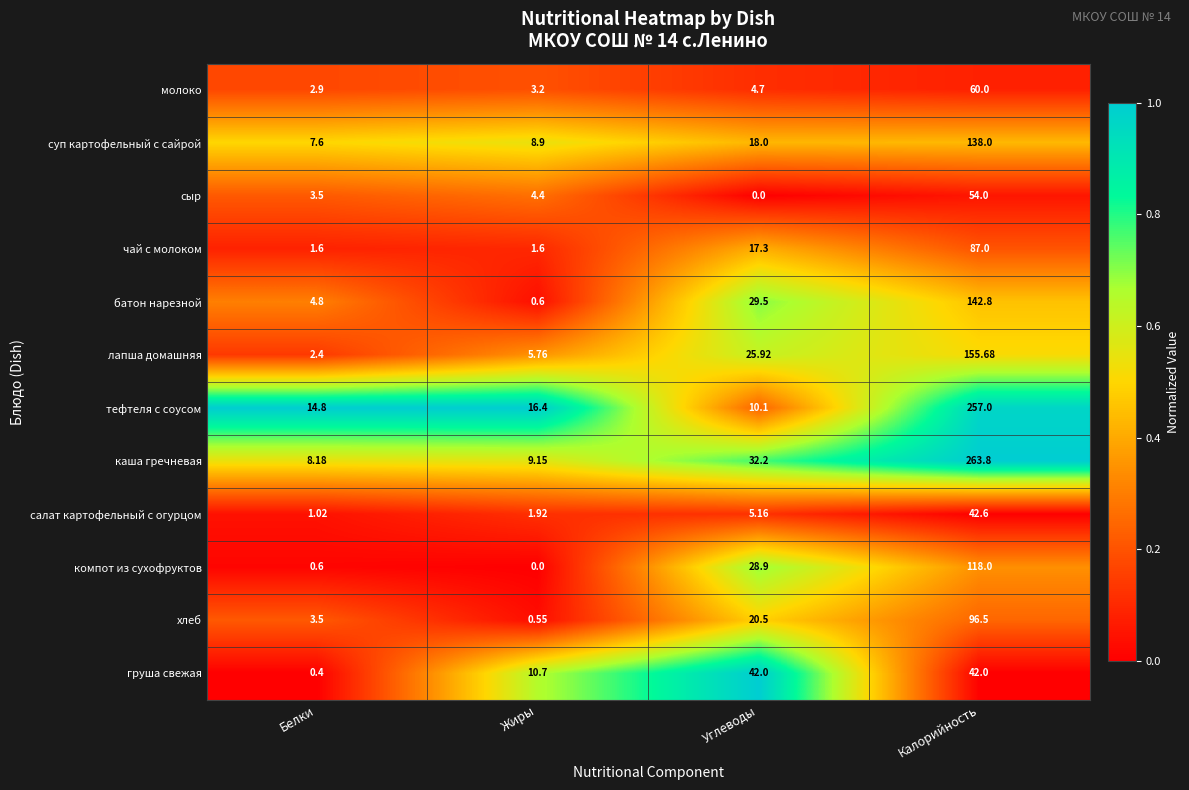

At which category is the sum across all series the highest?

Калорийность